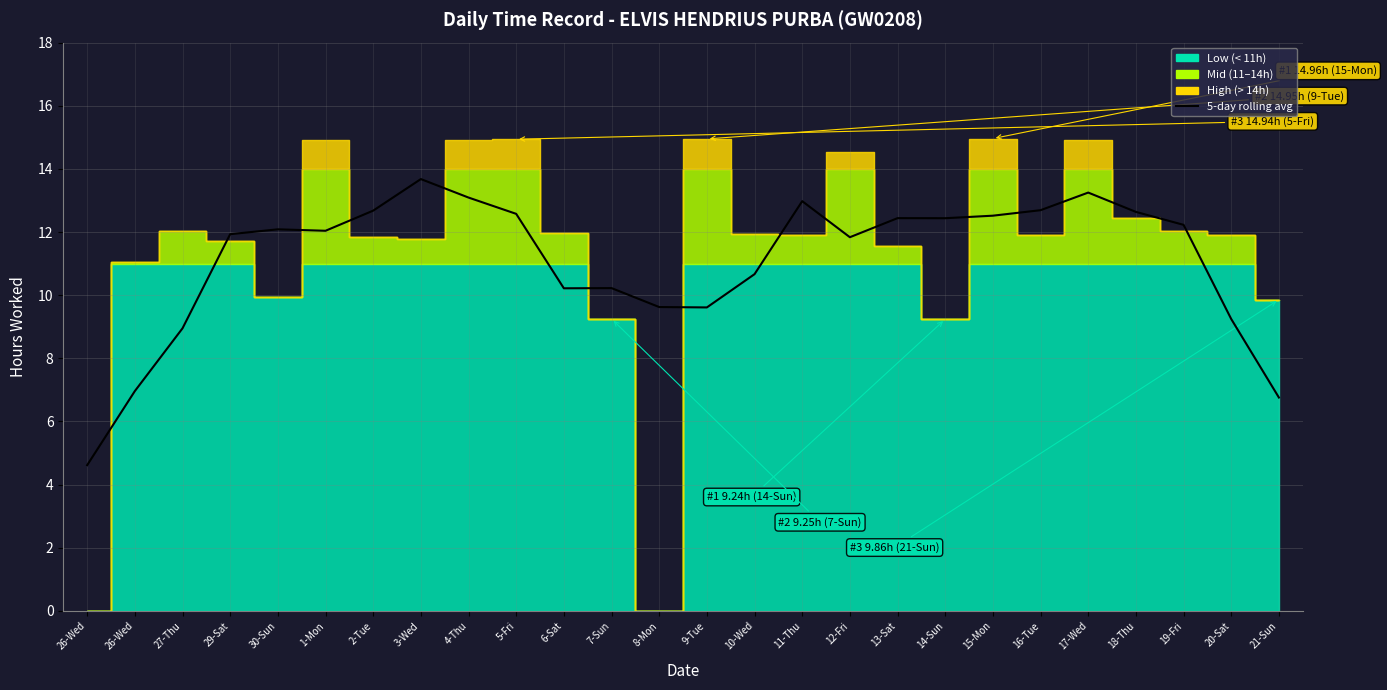

Does the chart display data point markers on the line(s)?

No